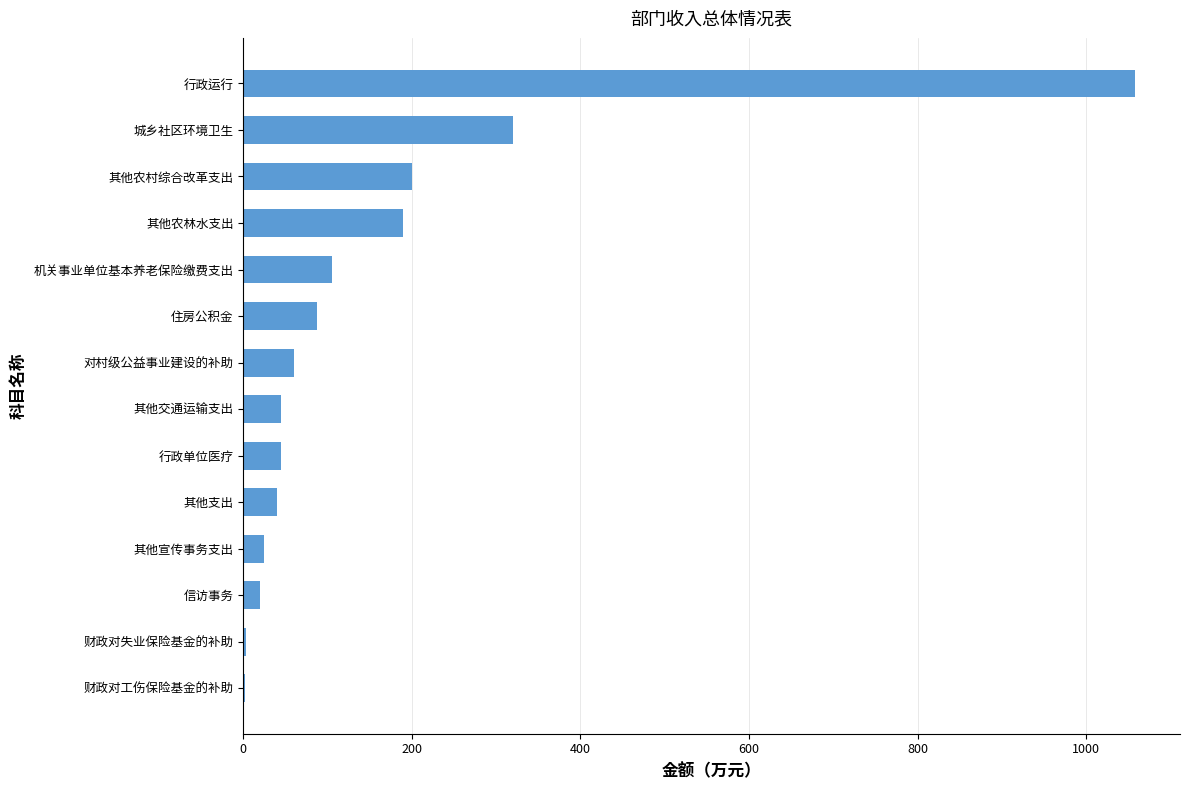

Which label corresponds to the largest value in the chart?

行政运行